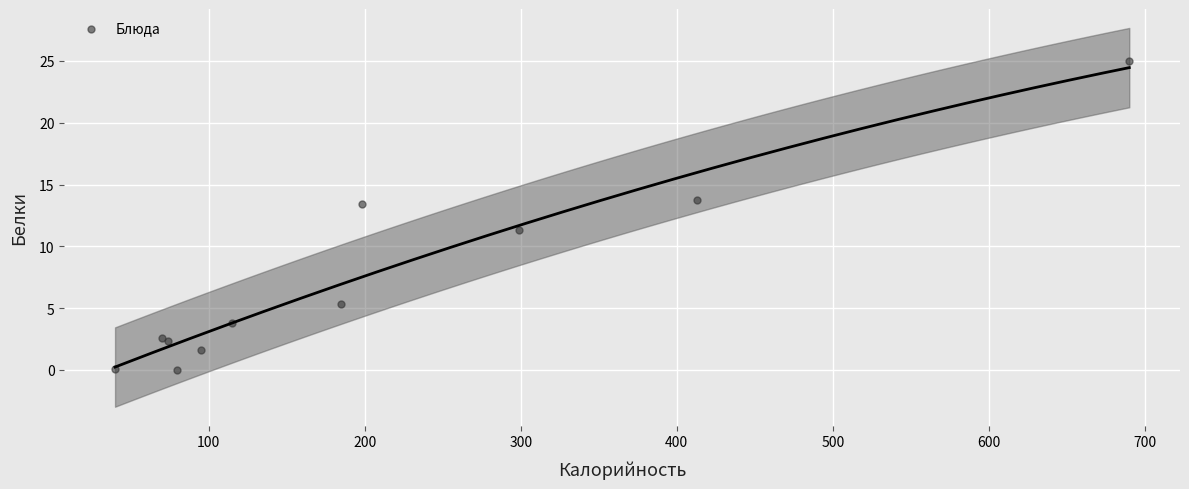

What Y value in the scatter plot is closest to 12?

11.3